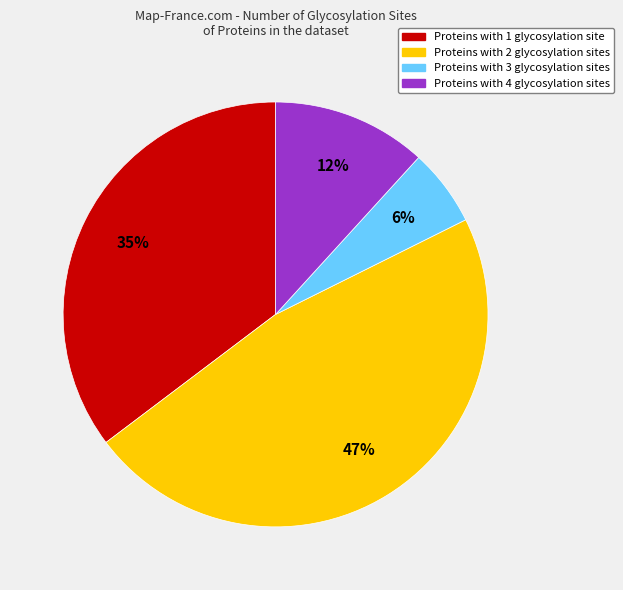

Is there a majority slice in this chart?

No